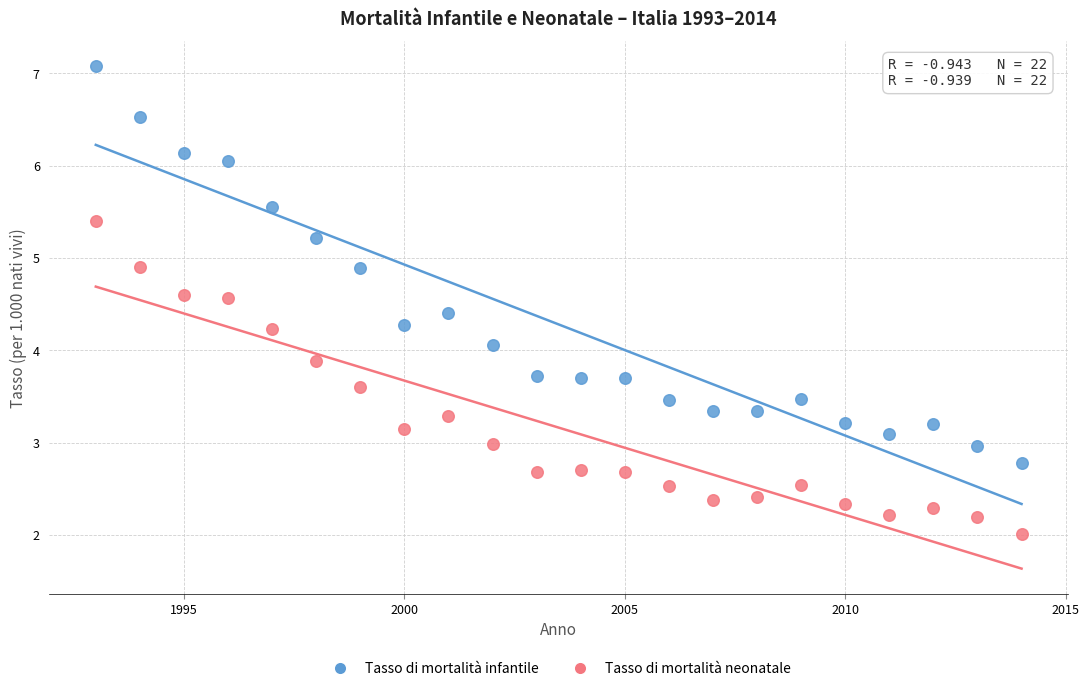

Which series has the largest Y range (max minus min)?

Tasso di mortalità infantile